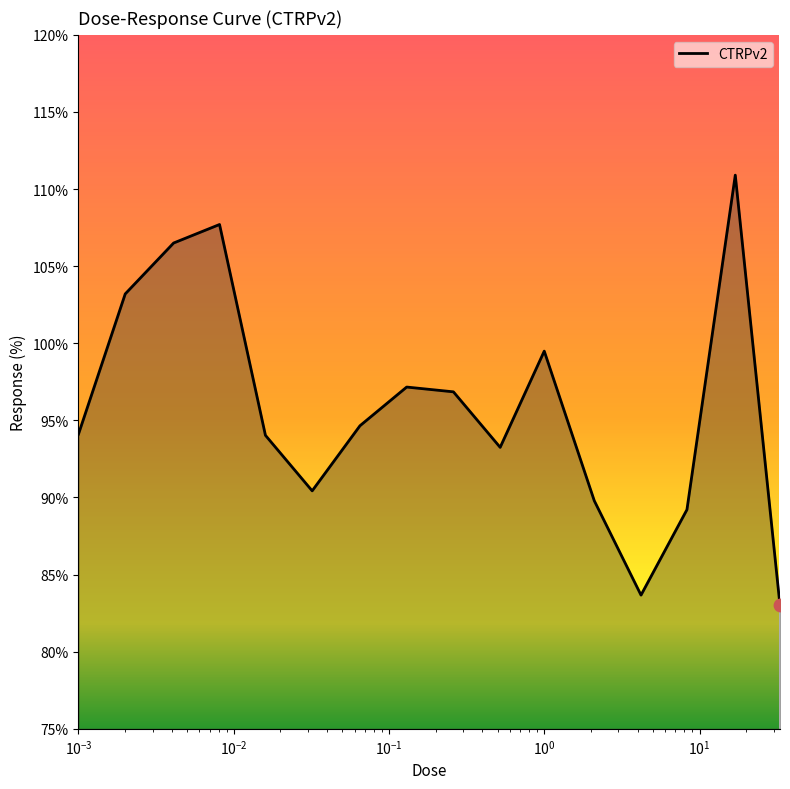

What is the greatest value displayed?

110.9